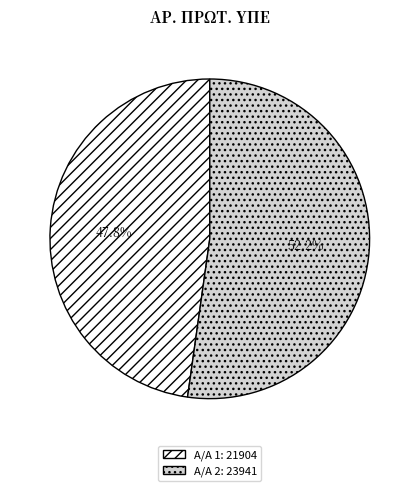

Rank the categories by value from highest to lowest.

Α/Α 2: 23941, Α/Α 1: 21904